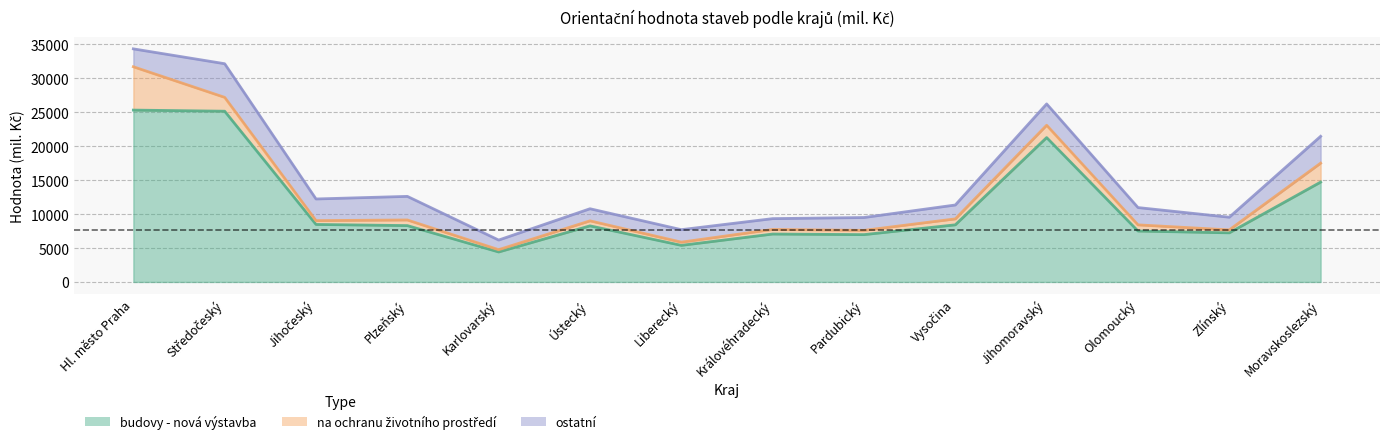

What are all the series names shown in the legend?

budovy - nová výstavba, na ochranu životního prostředí, ostatní